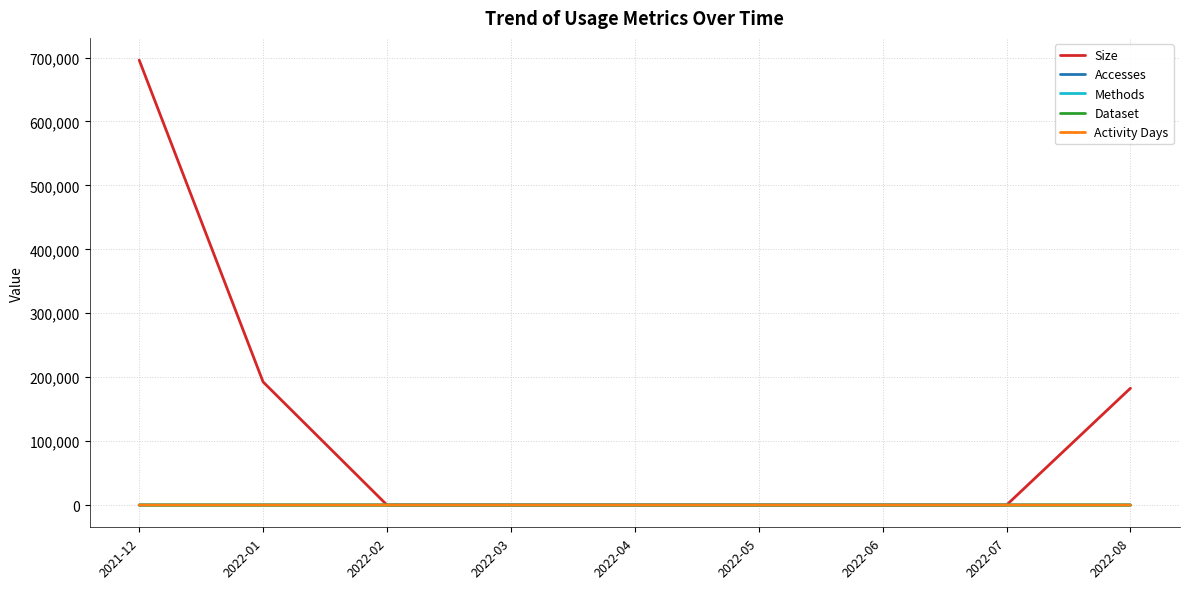

How many lines are shown in the chart?

5